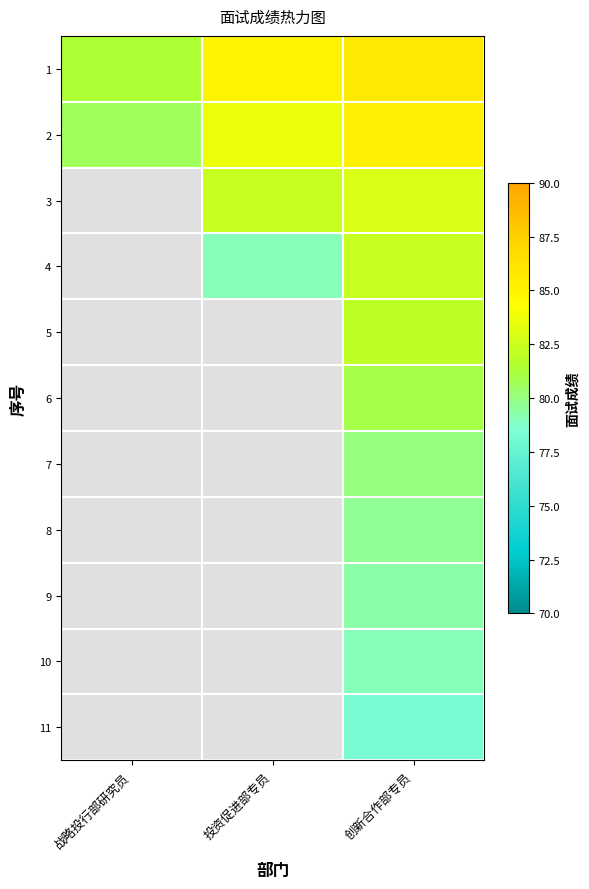

The value of 4 at 投资促进部专员 is 30.7. True or false?

False